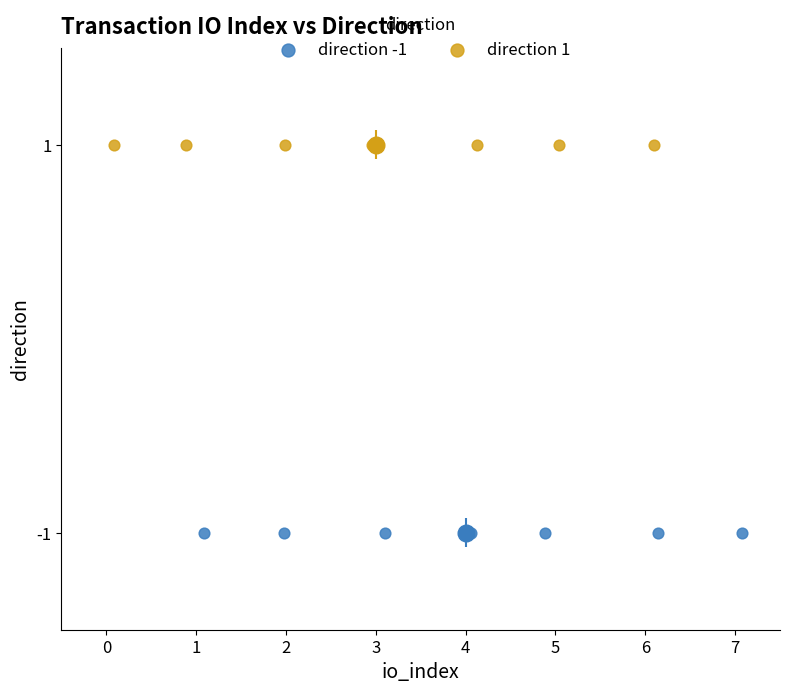

Which series contains the lowest Y value?

direction -1